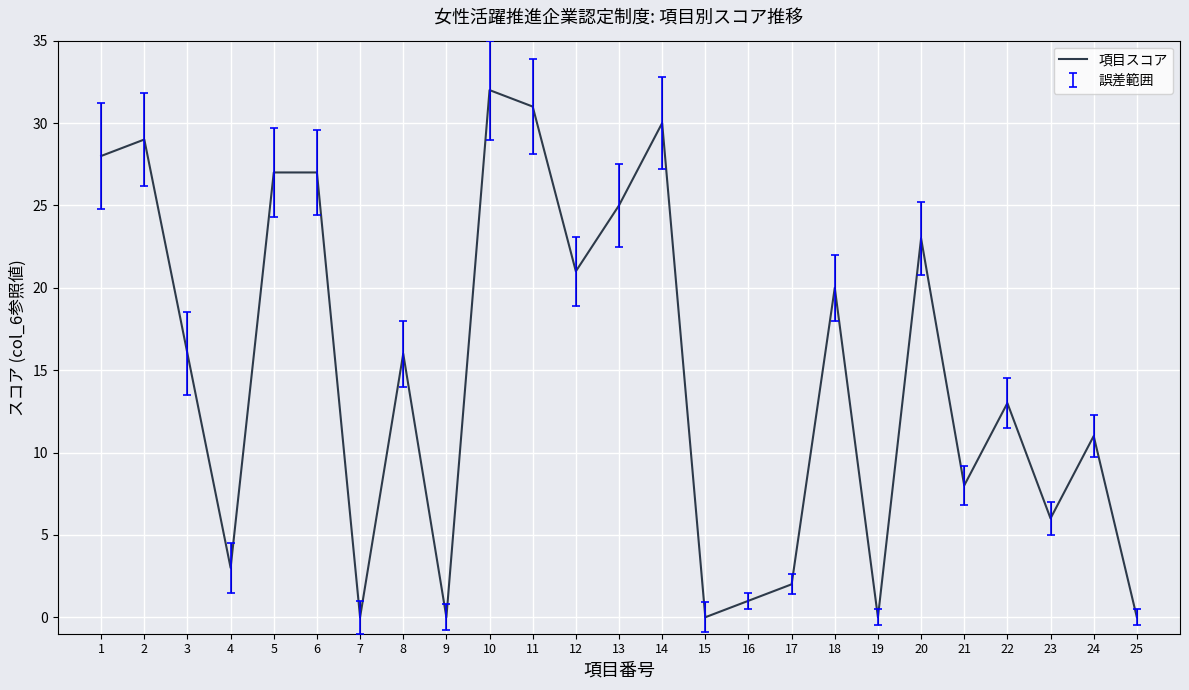

How many points are lower than both their immediate neighbors (excluding endpoints)?

8